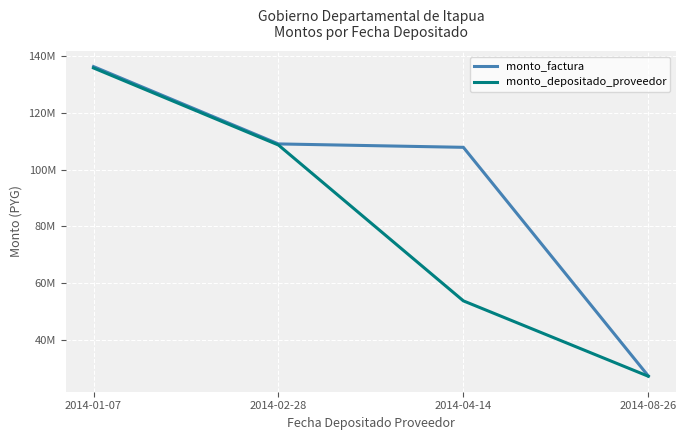

What is the total value across all series at 2014-02-28?

217763293